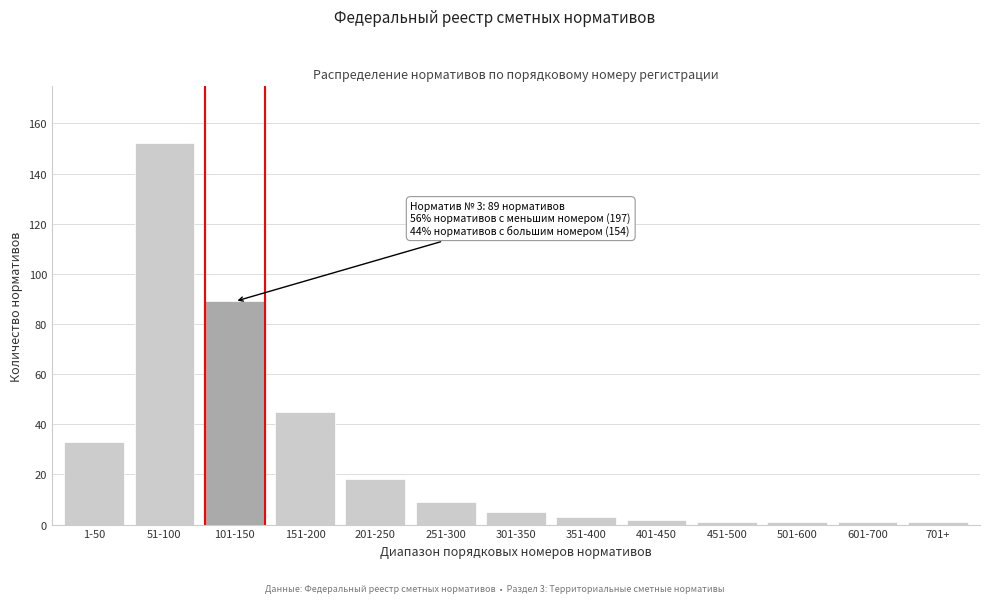

Reading left to right, transcribe all the data shown in this chart.

33	152	89	45	18	9	5	3	2	1	1	1	1